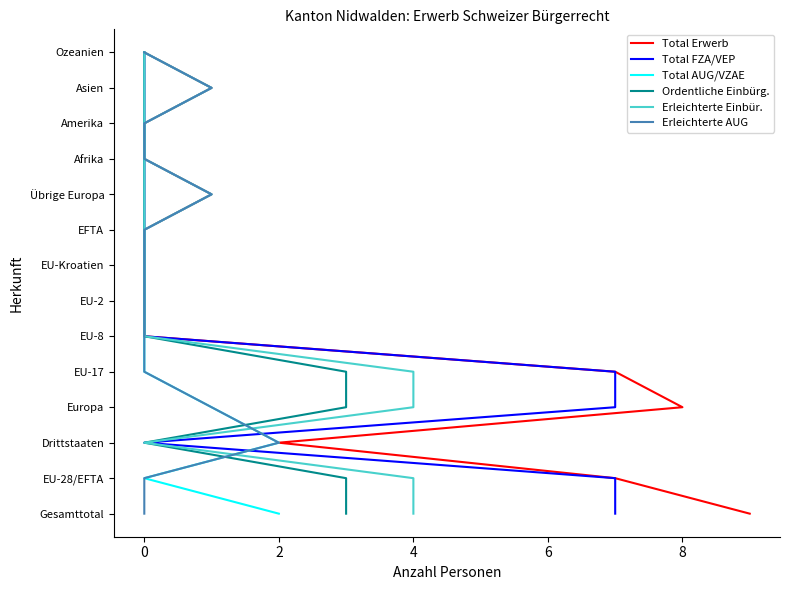

How many lines are shown in the chart?

6